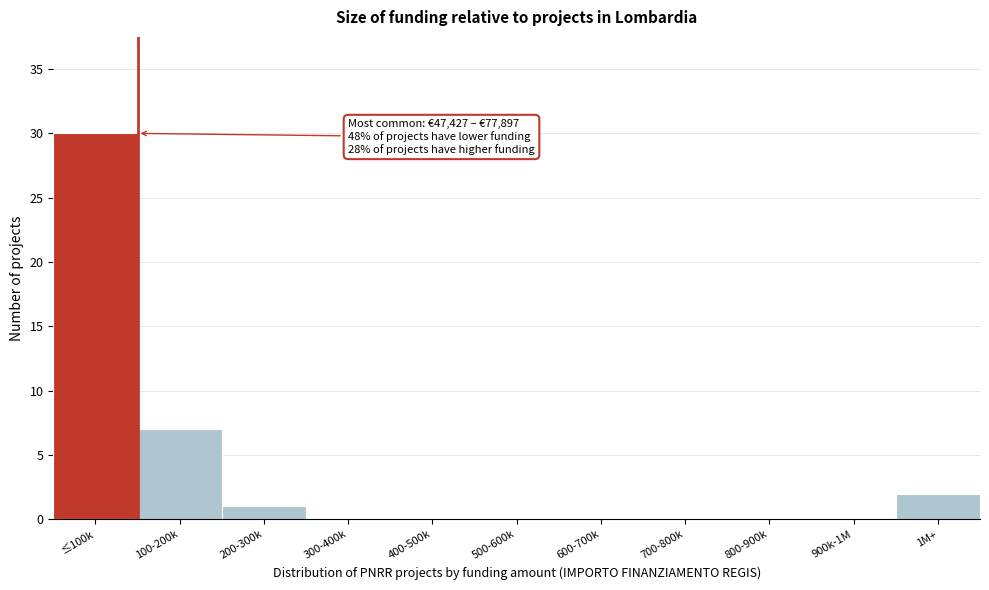

Reading right to left, list all the values displayed in this chart.

1M+=2	900k-1M=0	800-900k=0	700-800k=0	600-700k=0	500-600k=0	400-500k=0	300-400k=0	200-300k=1	100-200k=7	≤100k=30